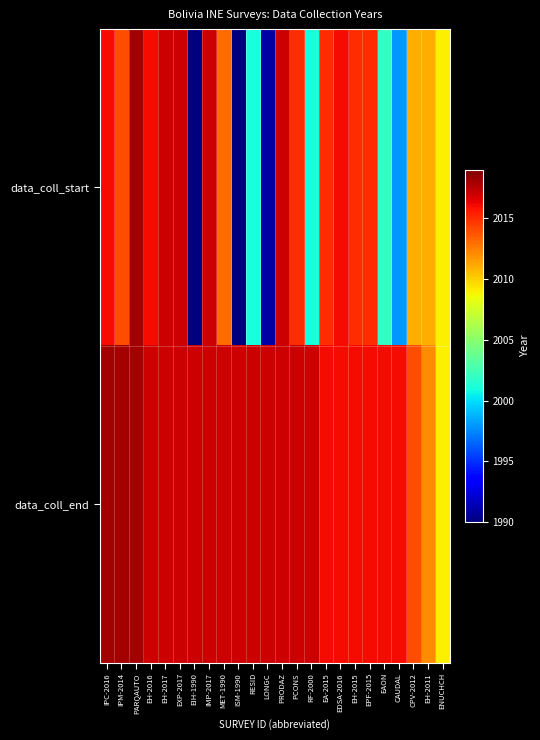

Which series has the largest total across all categories?

data_coll_end